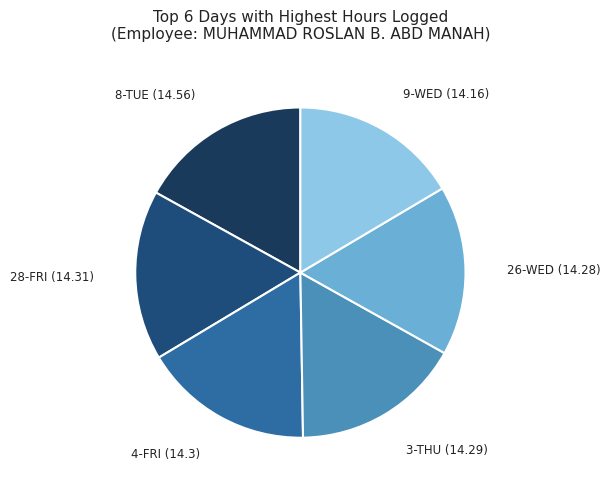

How many segments does this pie chart have?

6